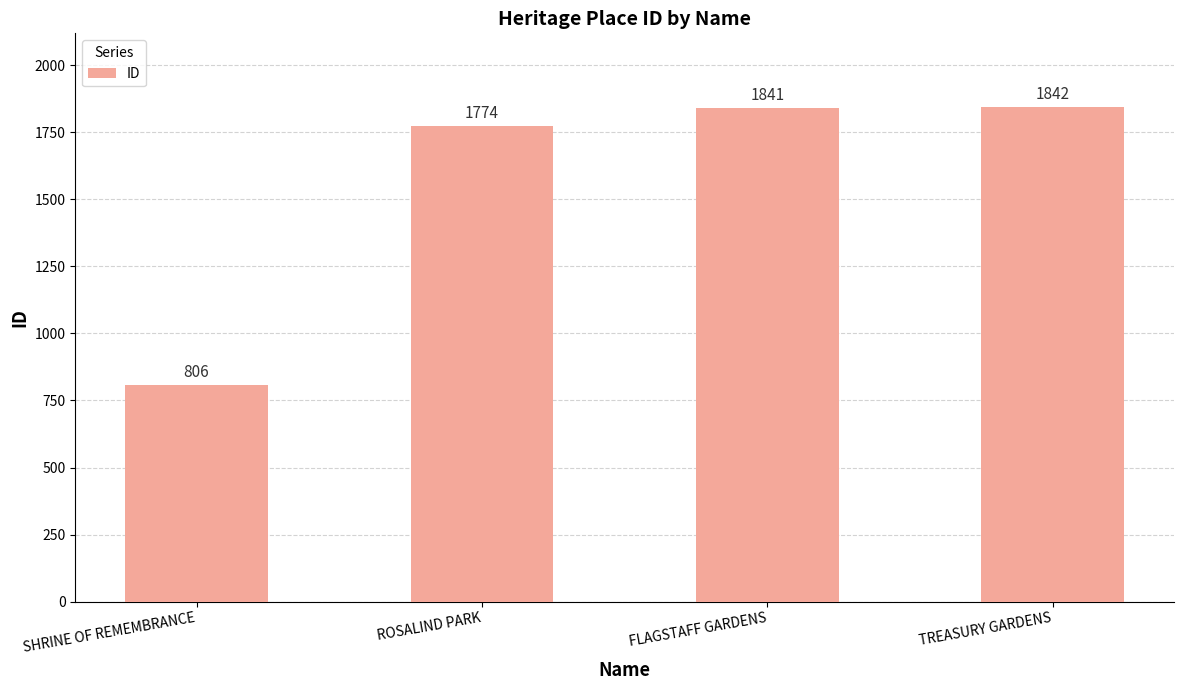

Reading left to right, transcribe all the data shown in this chart.

806	1774	1841	1842